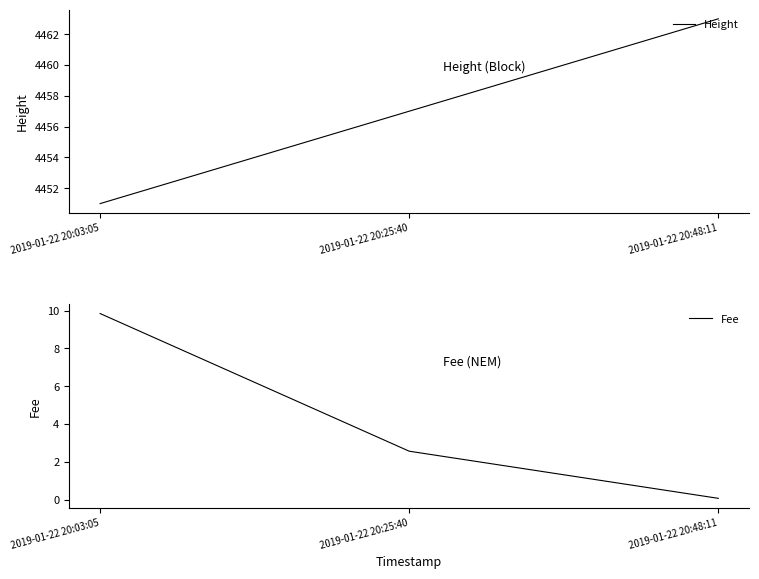

What is the smallest value displayed?

0.1